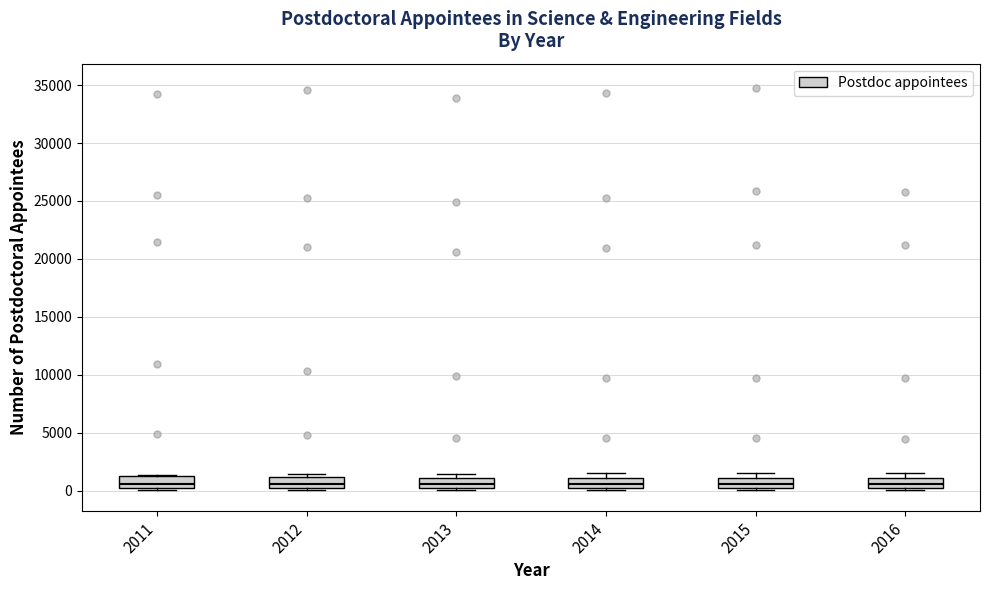

Where does the median line of the box at x = 2012 sit on the y-axis? The values are not printed on the chart, so give them approximately, as read against the axis.

500